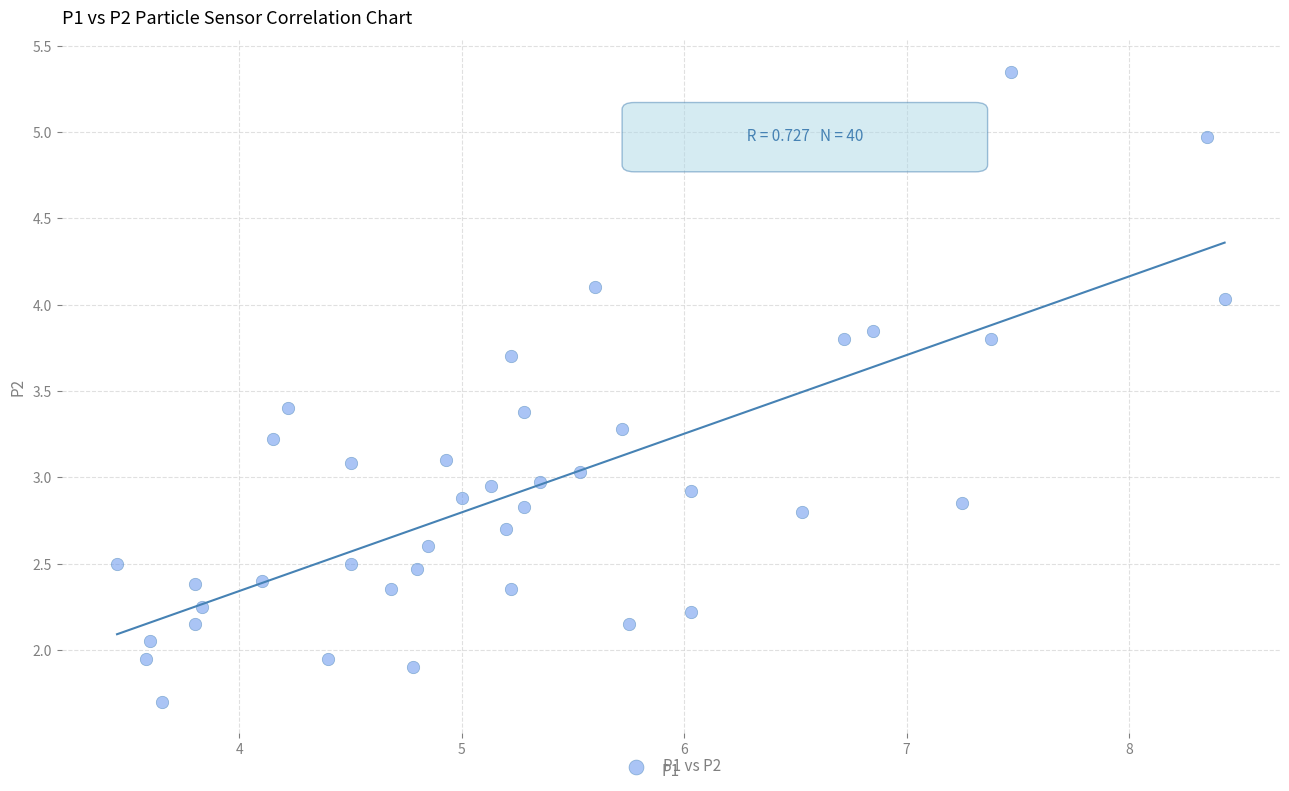

What is the range of X values (max minus min)?

5.0